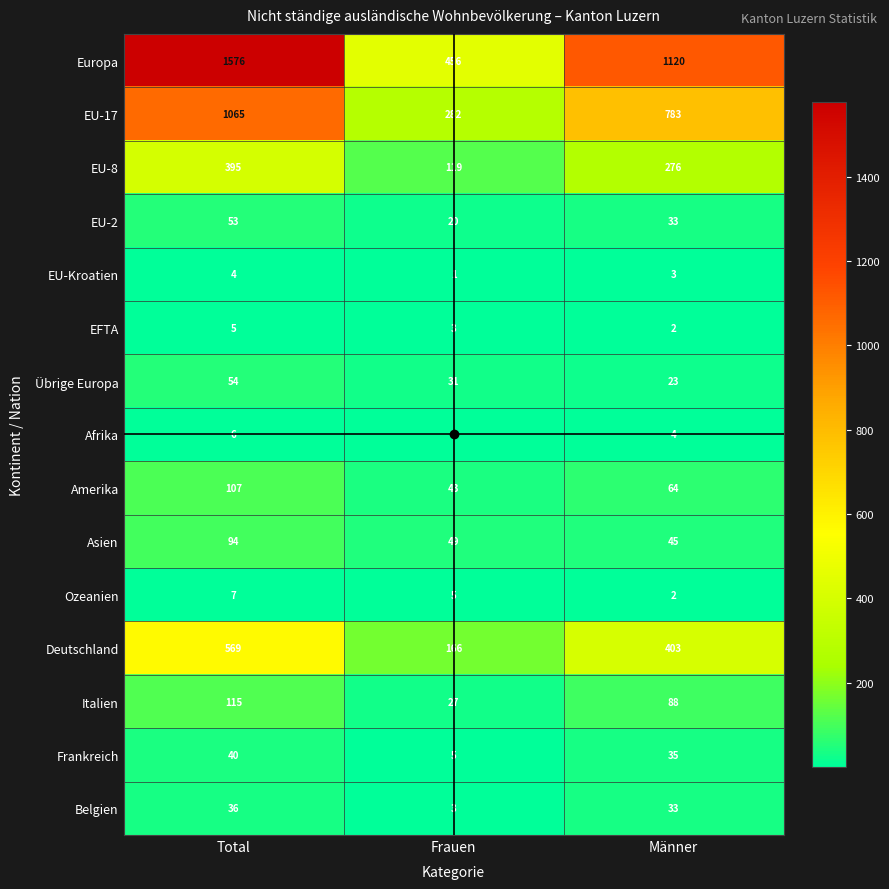

What is the greatest value displayed?

1576